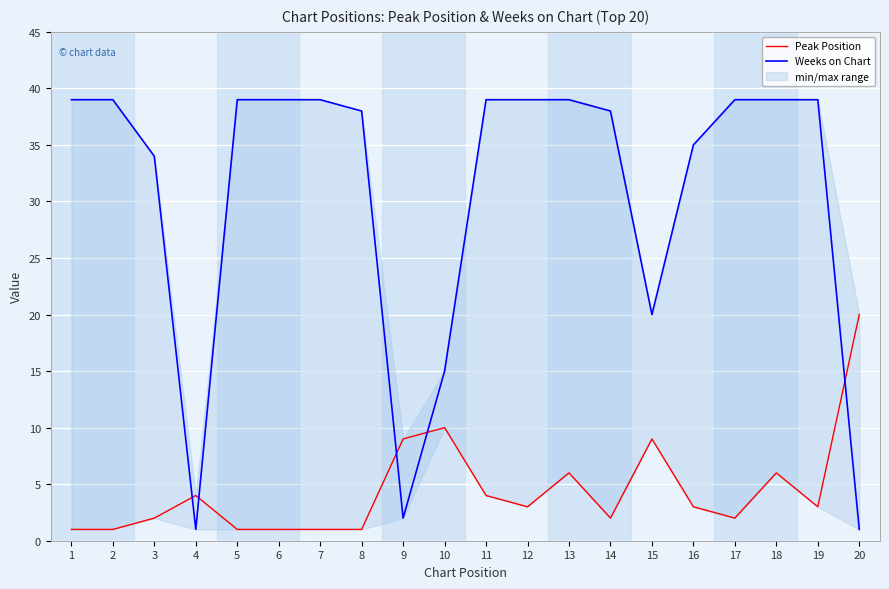

Rank the series by their maximum value, from lowest to highest.

Peak Position, Weeks on Chart